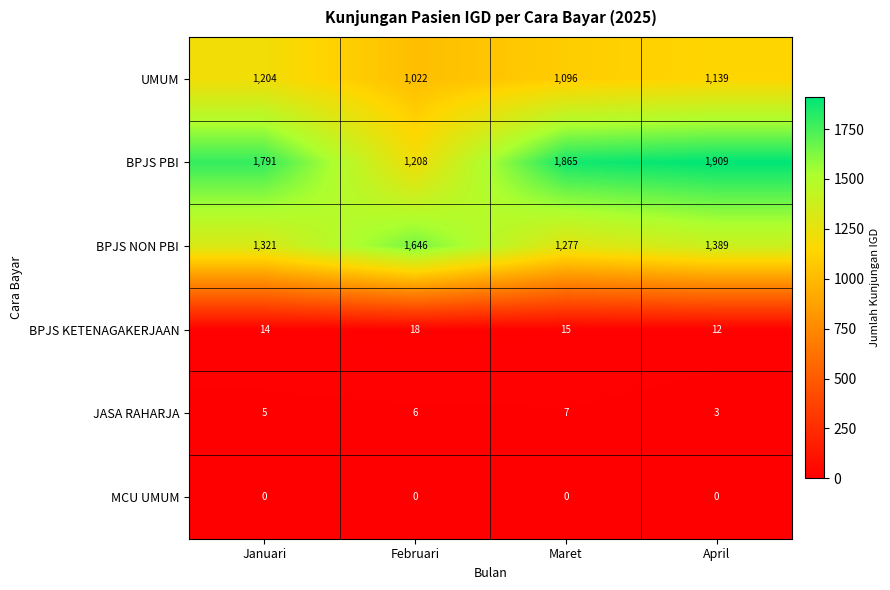

How many BPJS KETENAGAKERJAAN values are between 14 and 18?

3